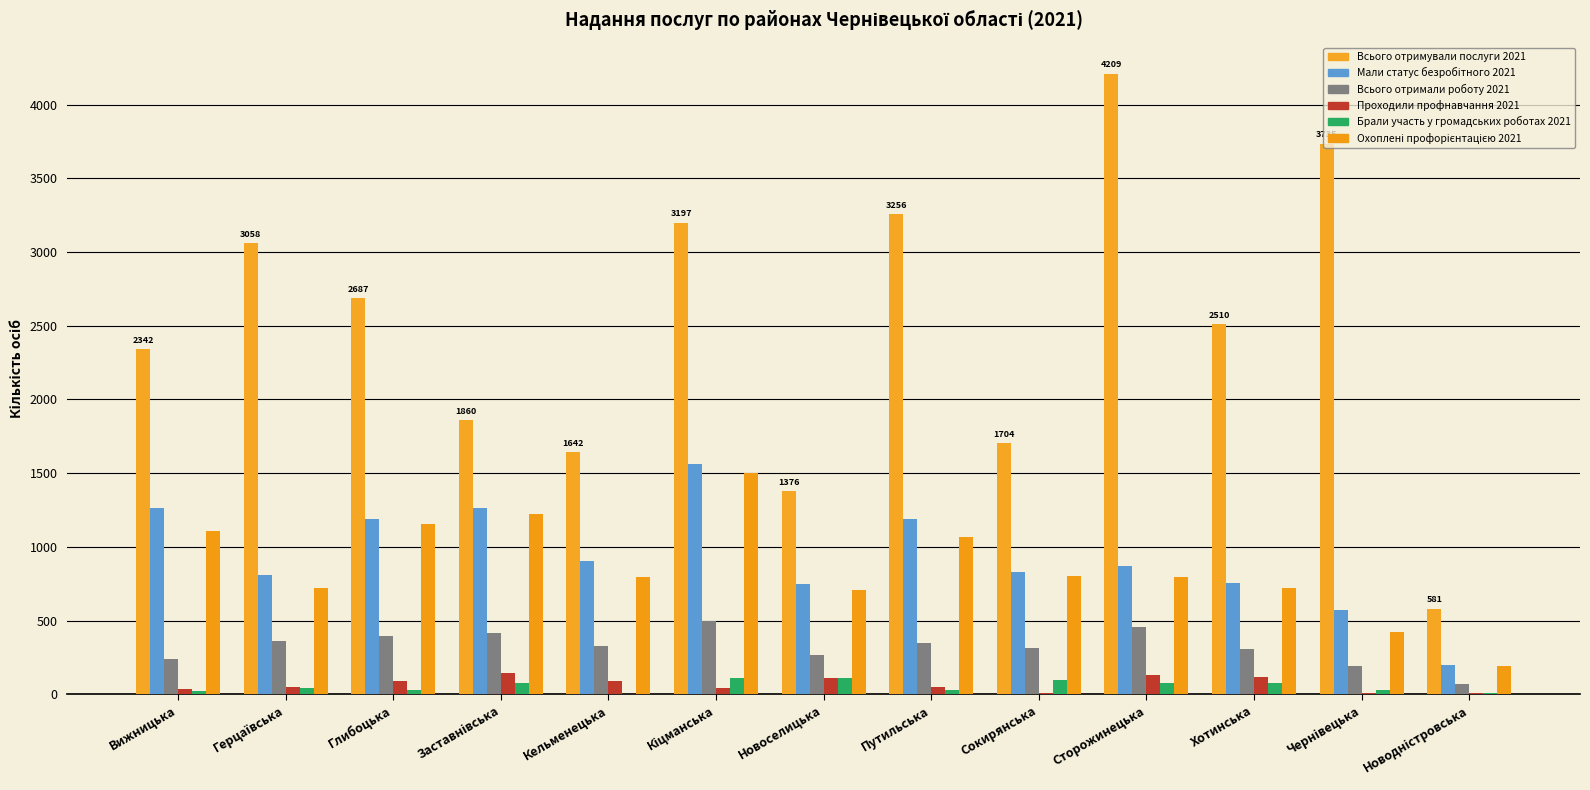

How many data points does each series have?

13